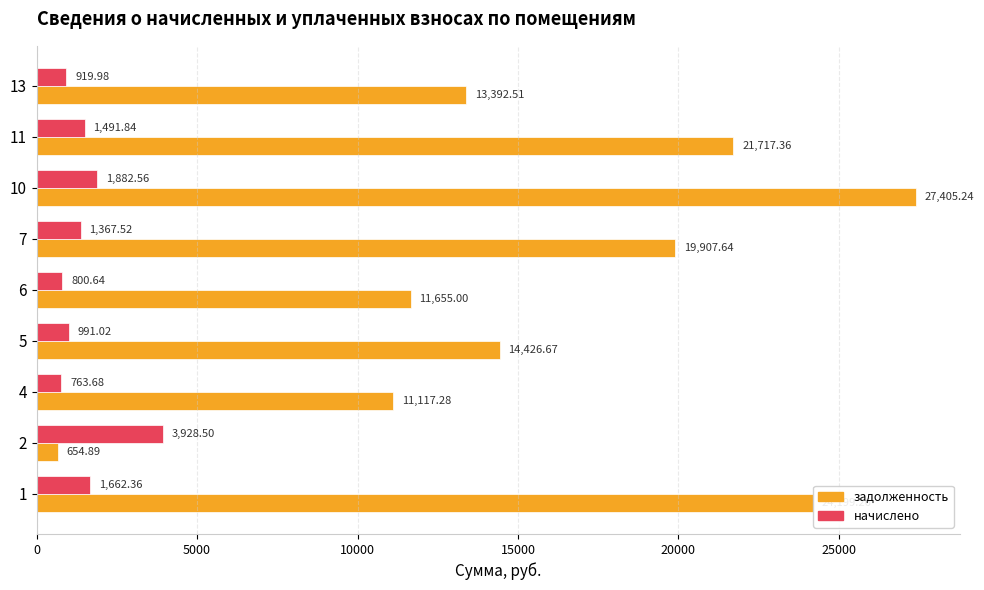

What is the difference between the maximum and minimum values in the начислено series?

3164.8